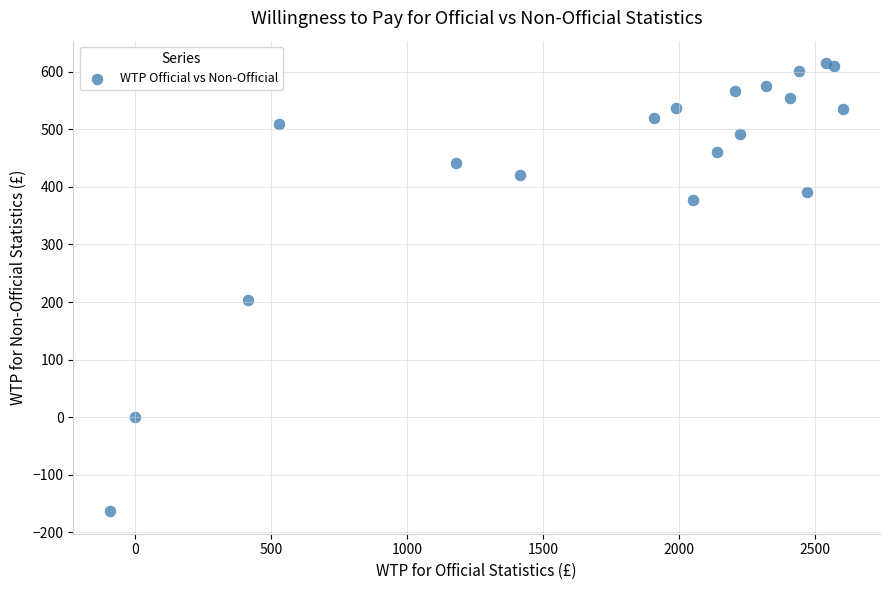

What Y value in the scatter plot is closest to 225?

204.3